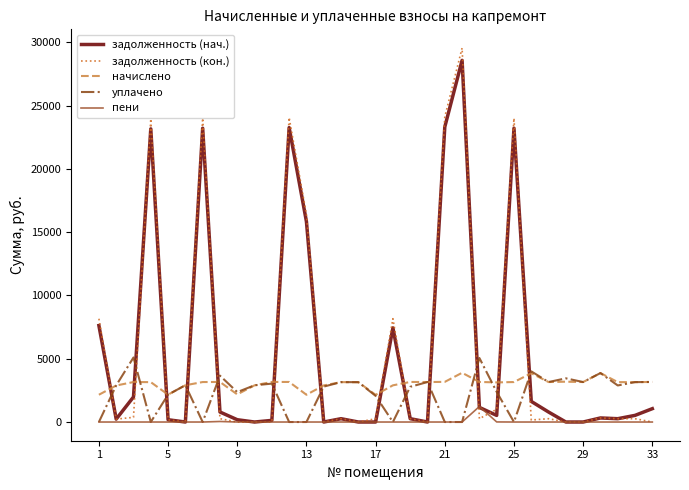

What is the average value of the пени series?

38.6